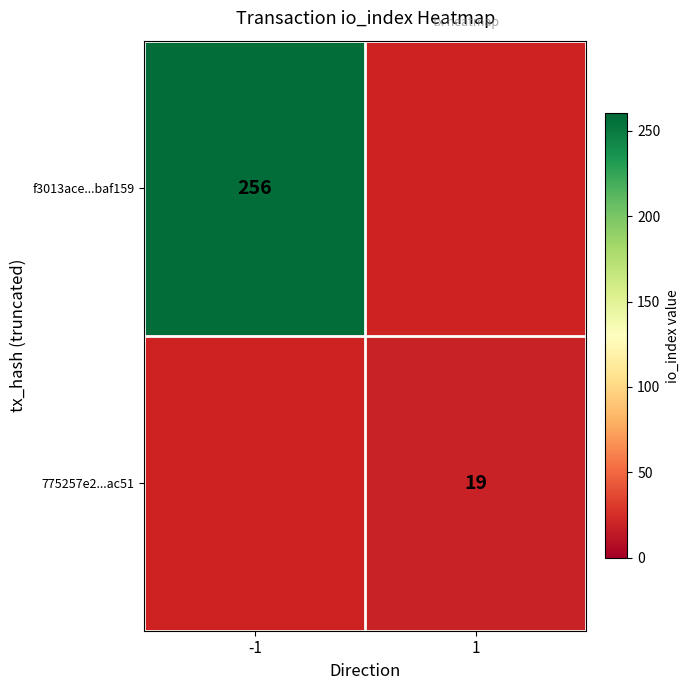

The value of 775257e2...ac51 at 1 is 19. True or false?

True